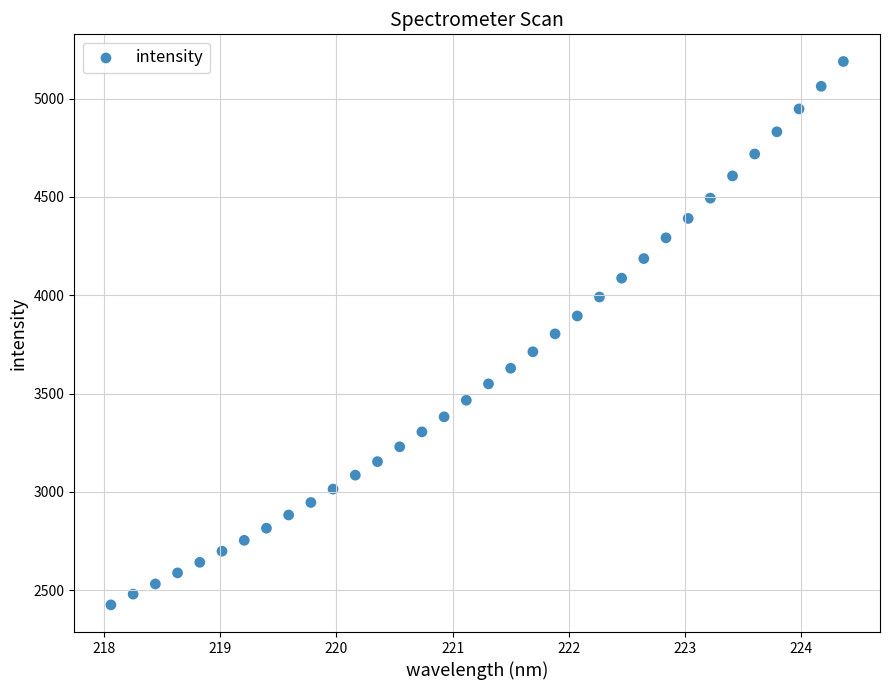

What is the range of Y values (max minus min)?

2763.0